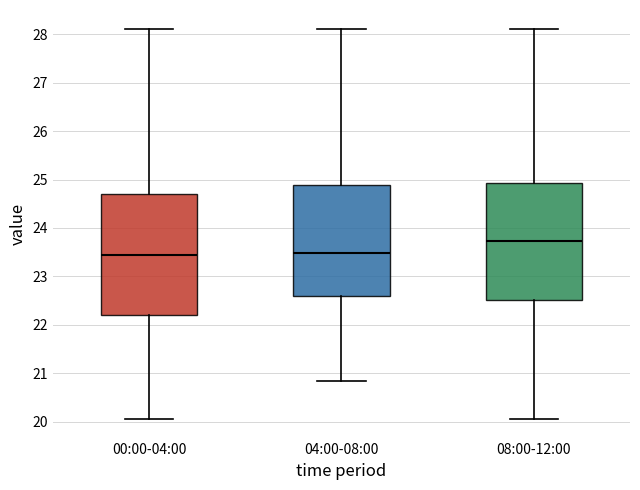

Reading left to right, transcribe this box plot: for each box, give where its median line is, the range the box spans, and where its two whiskers end, as read against the y-axis. The values are not printed on the chart, so give them approximately, as read against the axis.

00:00-04:00: median 23.5, box 22.2 to 24.7, whiskers 20.1 to 28.1
04:00-08:00: median 23.5, box 22.6 to 24.9, whiskers 20.8 to 28.1
08:00-12:00: median 23.7, box 22.5 to 24.9, whiskers 20.1 to 28.1